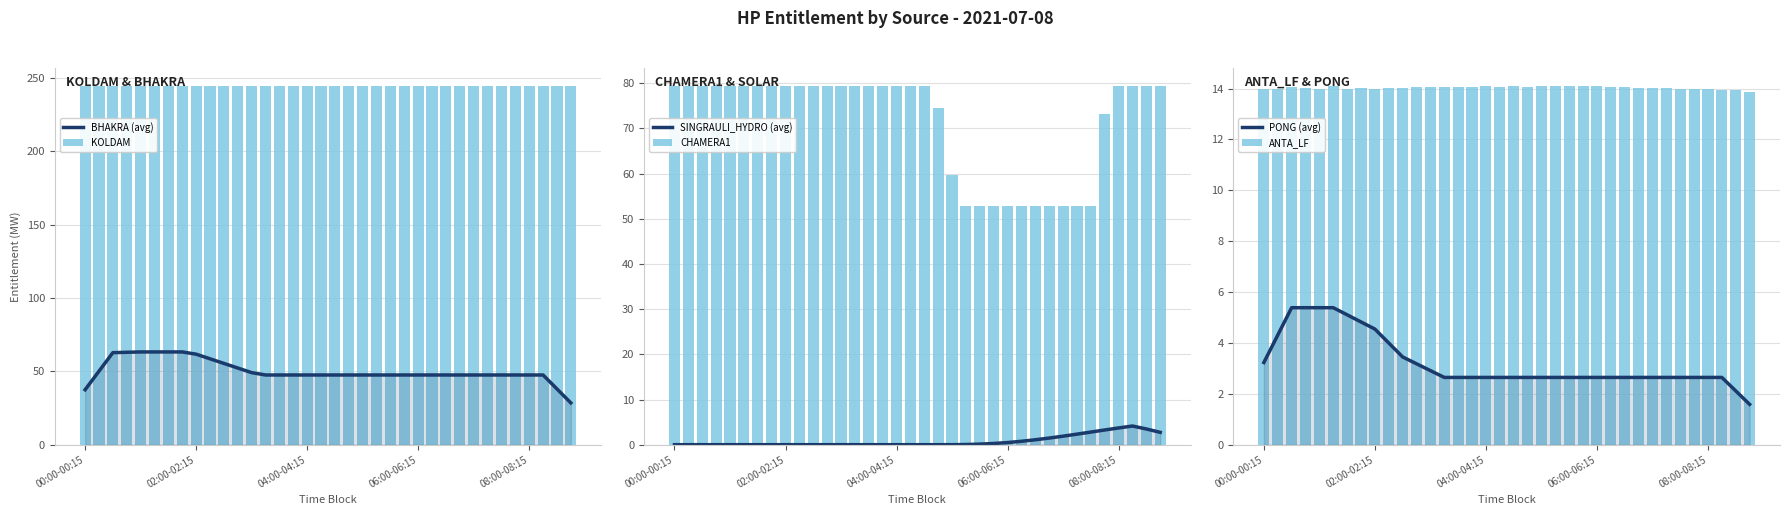

Which category has the highest value across all series?

00:00-00:15